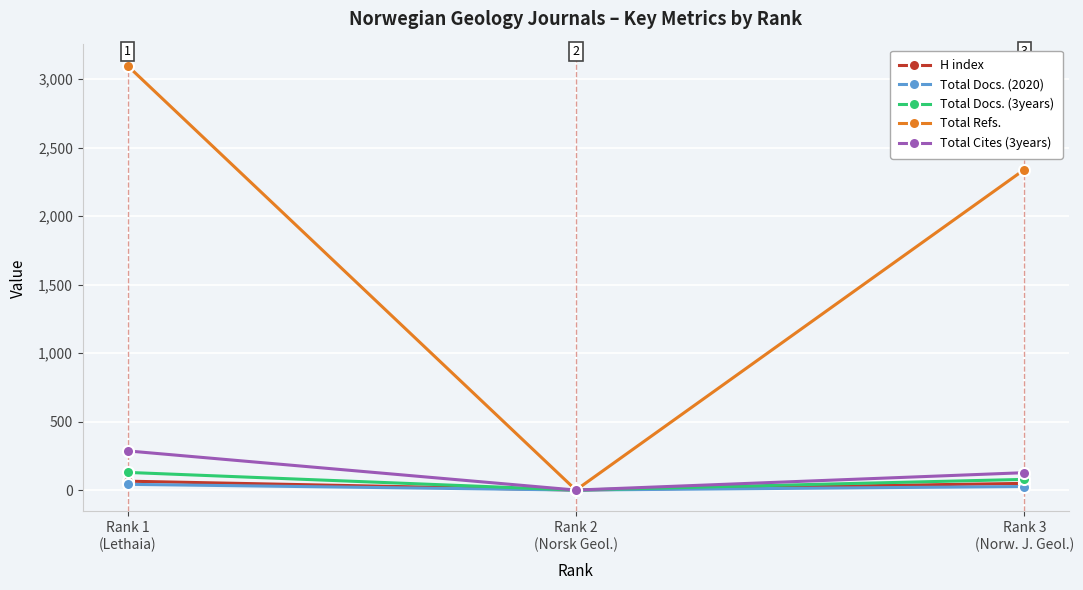

Which label corresponds to the largest value in the chart?

Rank 1
(Lethaia)